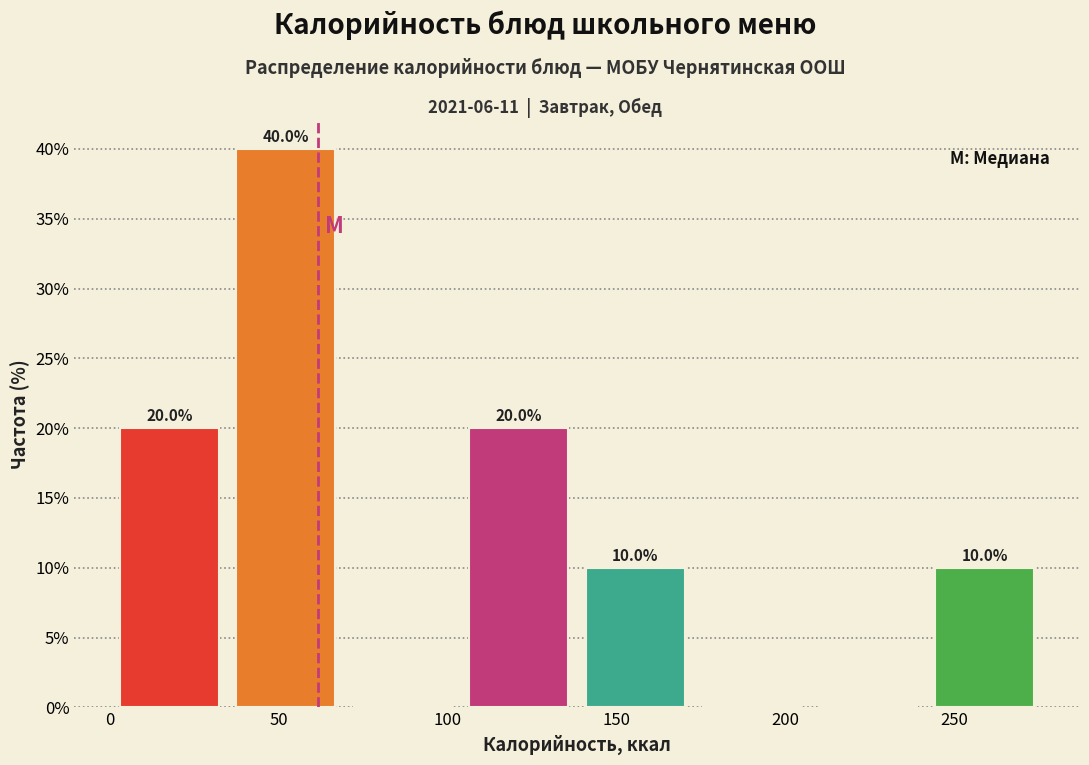

Over which range of the x-axis is the bar tallest?

35 to 70